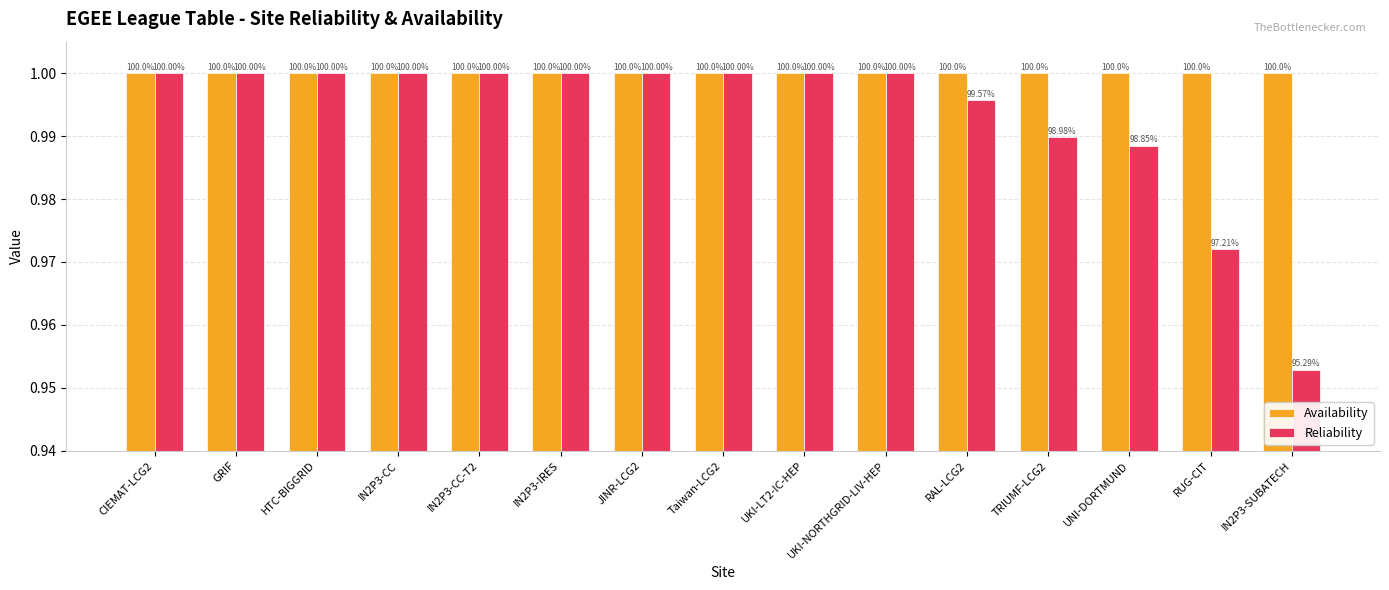

What position from the right is HTC-BIGGRID?

13